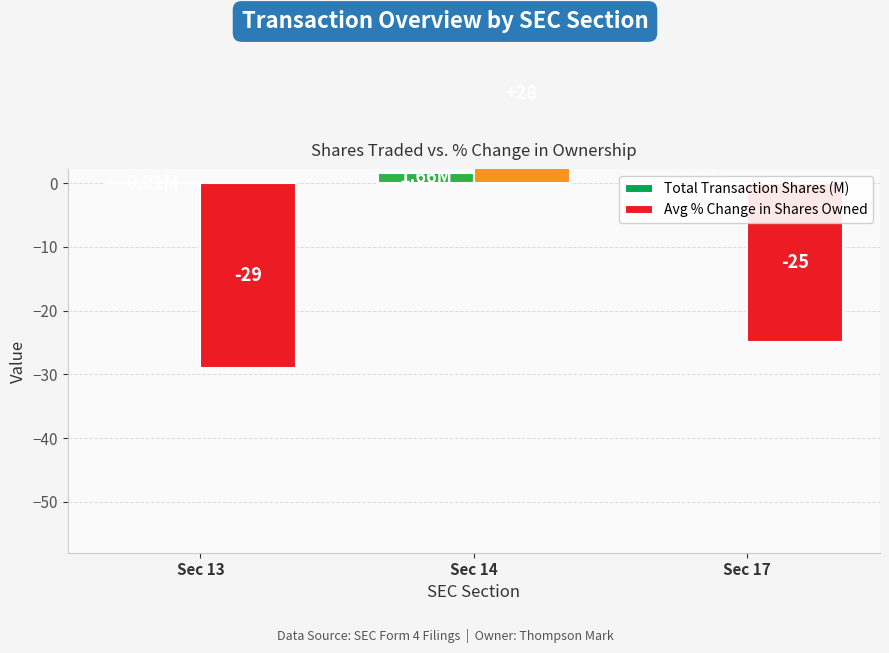

Which series has the widest spread of values?

Avg % Change in Shares Owned